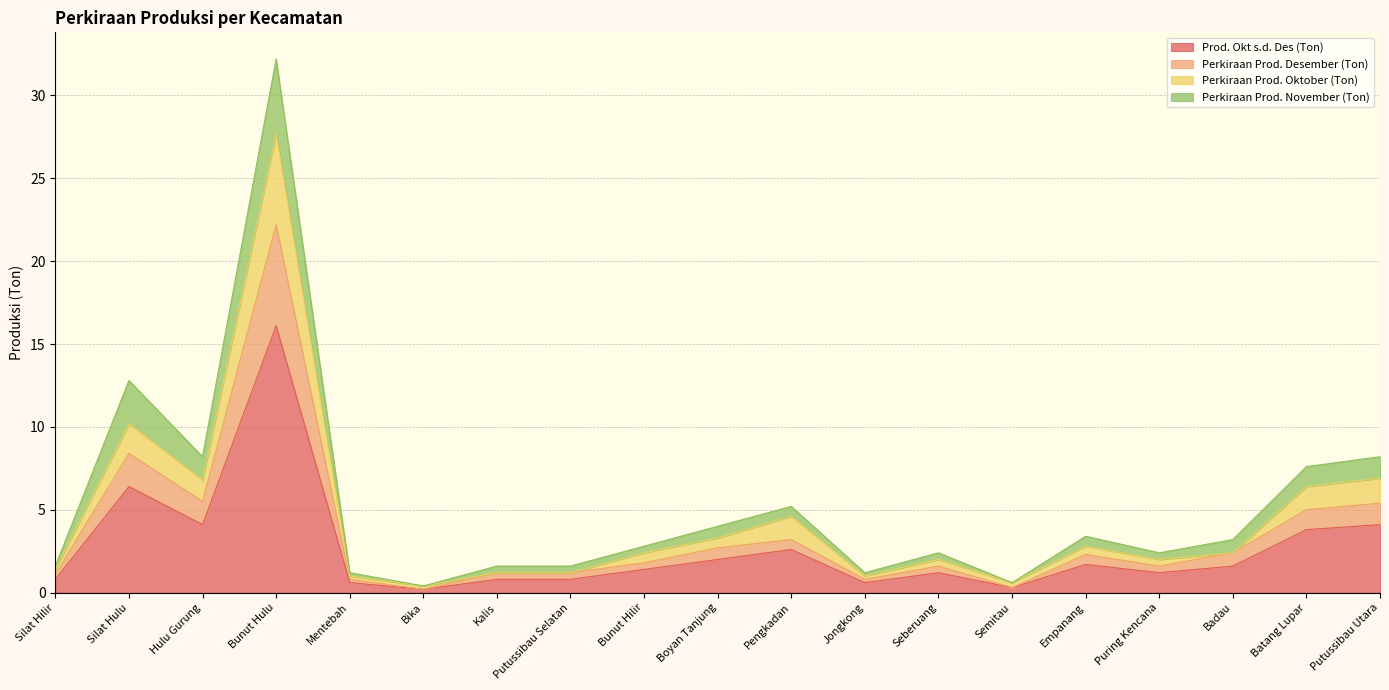

At which category is the sum across all series the highest?

Bunut Hulu